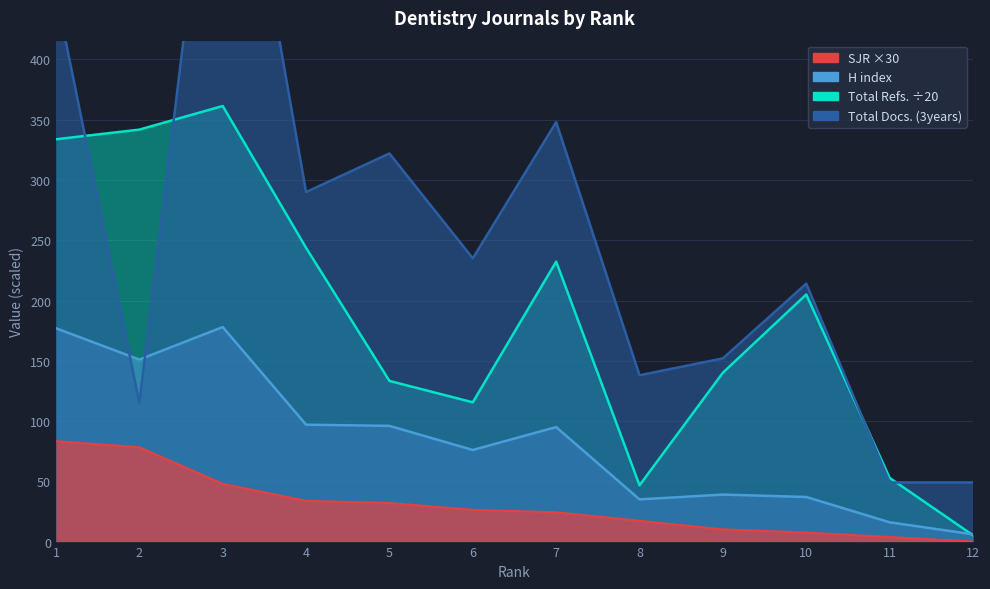

Reading left to right, what are all the values shown in this chart?

SJR: 1=83.2	2=78.3	3=47.9	4=33.8	5=32.0	6=26.3	7=24.3	8=17.2	9=10.1	10=7.5	11=3.8	12=0.0
H index: 1=177.0	2=151.0	3=178.0	4=97.0	5=96.0	6=76.0	7=95.0	8=35.0	9=39.0	10=37.0	11=16.0	12=6.0
Total Docs. (3years): 1=455.0	2=115.0	3=684.0	4=290.0	5=322.0	6=235.0	7=348.0	8=138.0	9=152.0	10=214.0	11=49.0	12=49.0
Total Refs.: 1=333.8	2=341.8	3=361.4	4=243.8	5=133.3	6=115.5	7=232.3	8=46.7	9=140.2	10=205.1	11=52.9	12=5.2